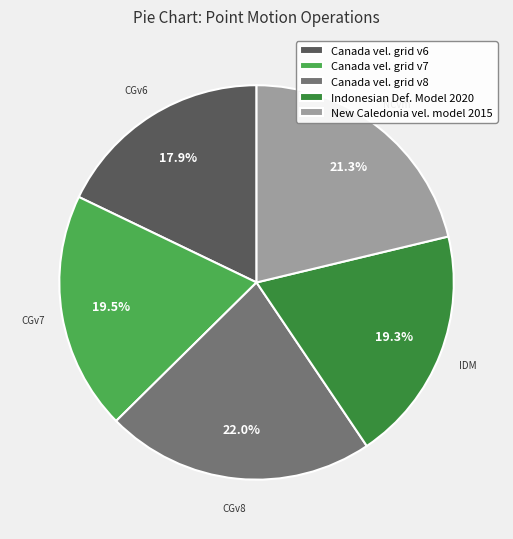

Which has a higher value, New Caledonia vel. model 2015 or Canada vel. grid v7?

New Caledonia vel. model 2015